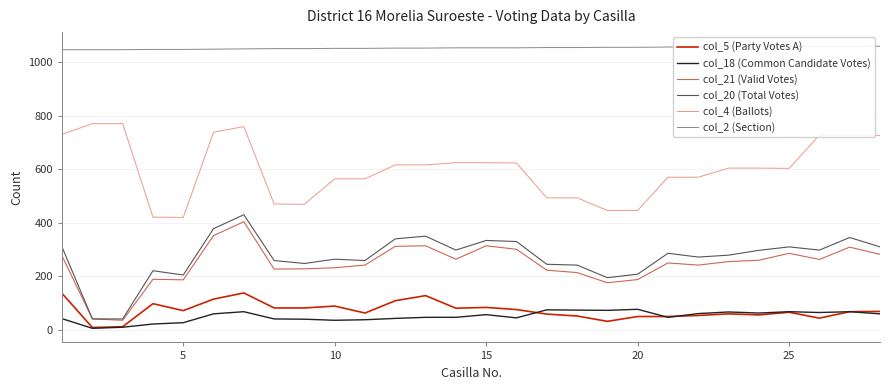

Which series has the largest range (max minus min)?

col_20 (Total Votes)